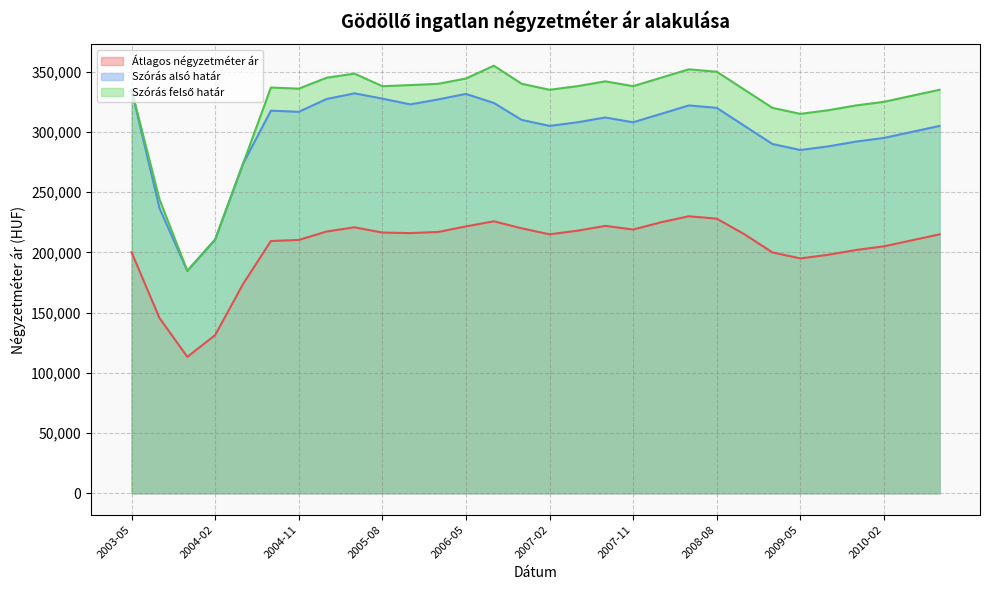

Reading left to right, extract all data points from this chart.

Átlagos négyzetméter ár: 2003-05=200052	2003-08=145564	2003-11=113253	2004-02=131339	2004-05=173716	2004-08=209455	2004-11=210324	2005-02=217352	2005-05=220828	2005-08=216465	2005-11=216025	2006-02=216955	2006-05=221568	2006-08=225810	2006-11=220000	2007-02=215000	2007-05=218000	2007-08=222000	2007-11=219000	2008-02=225000	2008-05=230000	2008-08=228000	2008-11=215000	2009-02=200000	2009-05=195000	2009-08=198000	2009-11=202000	2010-02=205000	2010-05=210000	2010-08=215000
Szórás alsó határ: 2003-05=334807	2003-08=236758	2003-11=184652	2004-02=210723	2004-05=273556	2004-08=317669	2004-11=316723	2005-02=327343	2005-05=332050	2005-08=327672	2005-11=322864	2006-02=326976	2006-05=331582	2006-08=324070	2006-11=310000	2007-02=305000	2007-05=308000	2007-08=312000	2007-11=308000	2008-02=315000	2008-05=322000	2008-08=320000	2008-11=305000	2009-02=290000	2009-05=285000	2009-08=288000	2009-11=292000	2010-02=295000	2010-05=300000	2010-08=305000
Szórás felső határ: 2003-05=334807	2003-08=244108	2003-11=184652	2004-02=210723	2004-05=273556	2004-08=336877	2004-11=335931	2005-02=344997	2005-05=348426	2005-08=337970	2005-11=338894	2006-02=339940	2006-05=344350	2006-08=354972	2006-11=340000	2007-02=335000	2007-05=338000	2007-08=342000	2007-11=338000	2008-02=345000	2008-05=352000	2008-08=350000	2008-11=335000	2009-02=320000	2009-05=315000	2009-08=318000	2009-11=322000	2010-02=325000	2010-05=330000	2010-08=335000